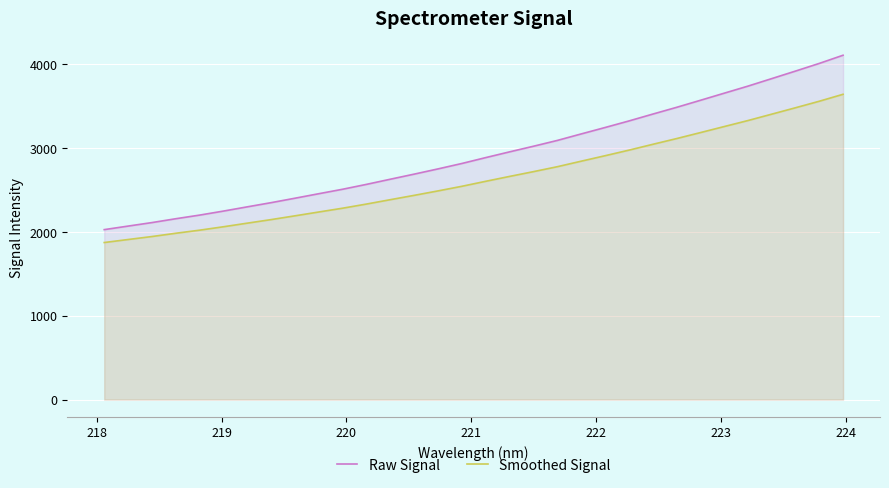

What is the sum of all Smoothed Signal values?

84318.2